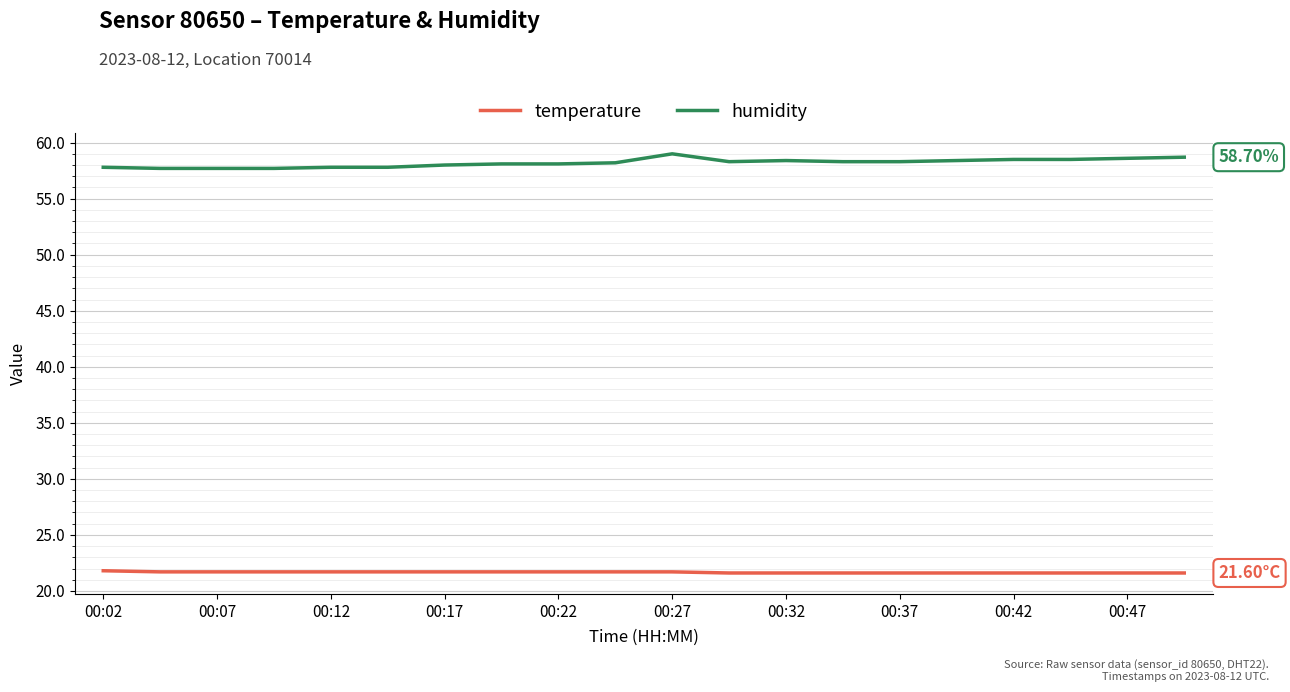

True or false: humidity and temperature intersect in this chart.

False